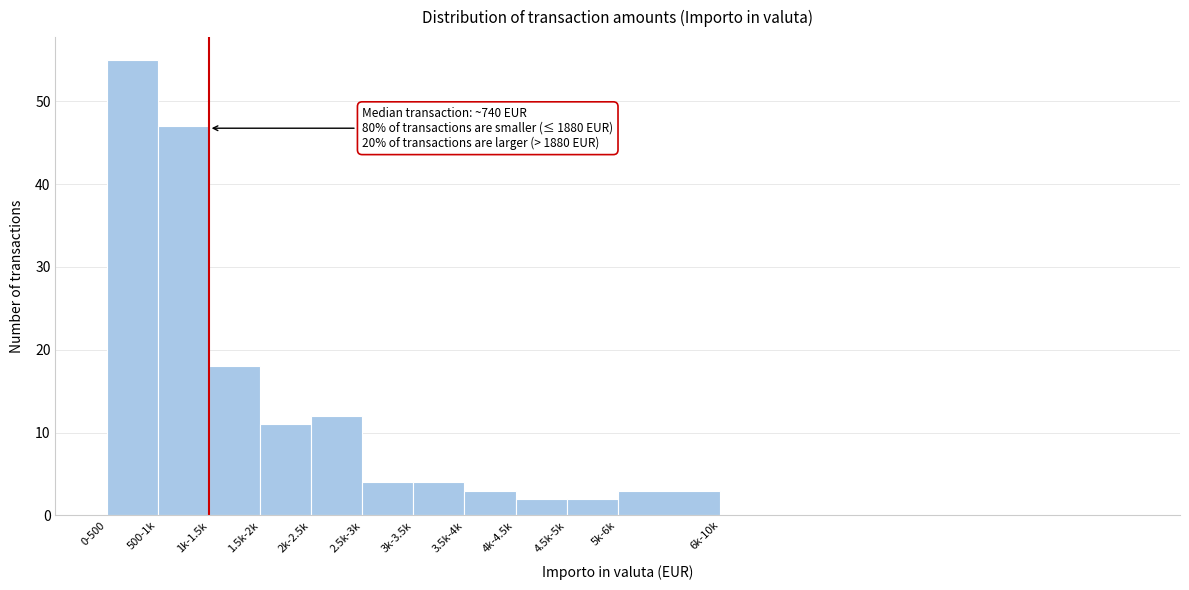

Reading left to right, what are all the values shown in this chart?

0-500=55	500-1k=47	1k-1.5k=18	1.5k-2k=11	2k-2.5k=12	2.5k-3k=4	3k-3.5k=4	3.5k-4k=3	4k-4.5k=2	4.5k-5k=2	5k-6k=3	6k-10k=0